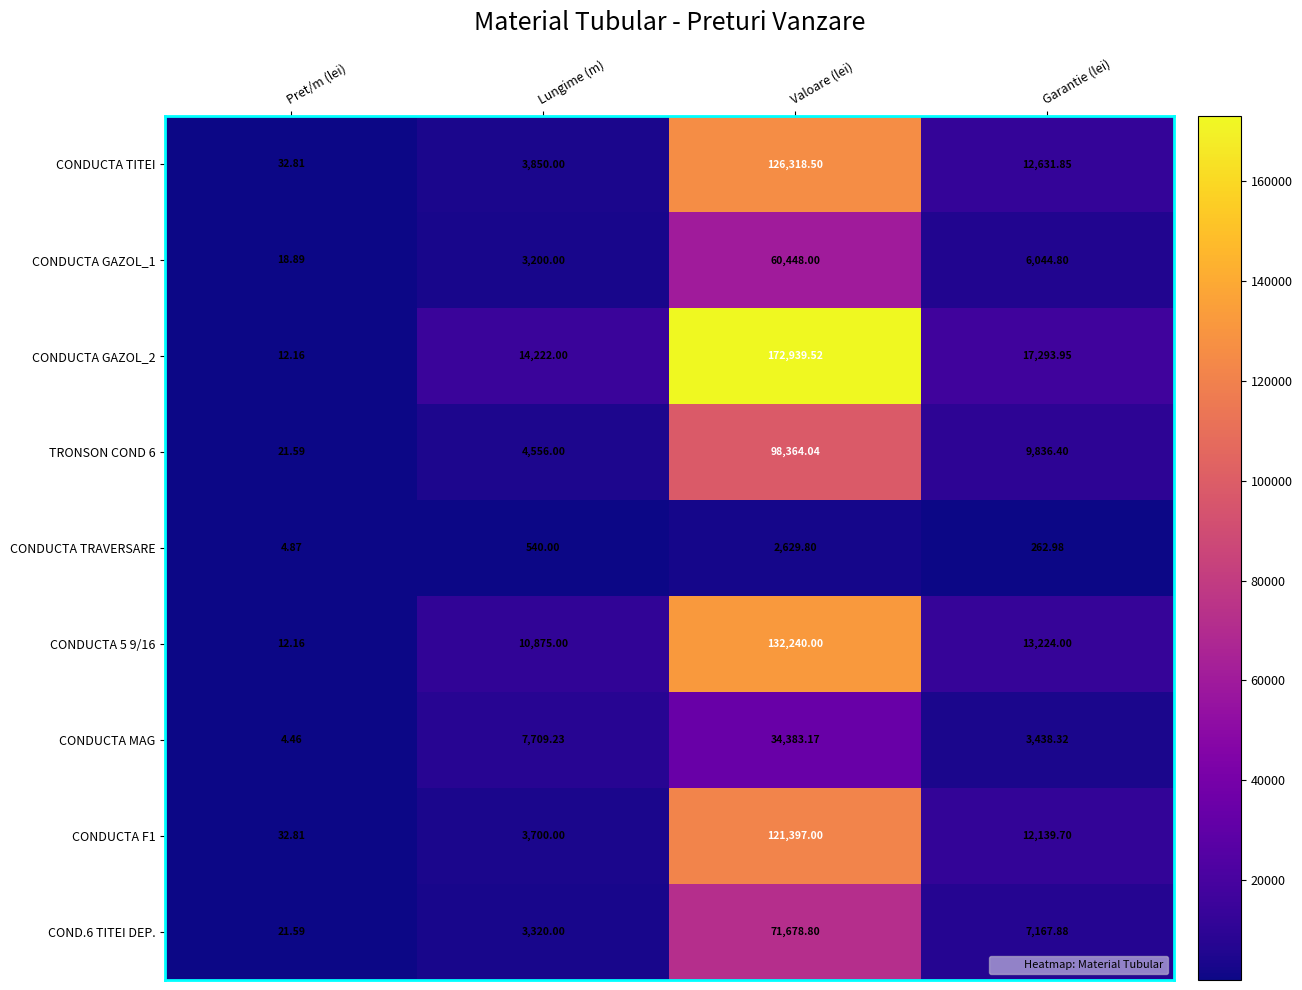

Rank the categories by TRONSON COND 6 value from highest to lowest.

Valoare (lei), Garantie (lei), Lungime (m), Pret/m (lei)